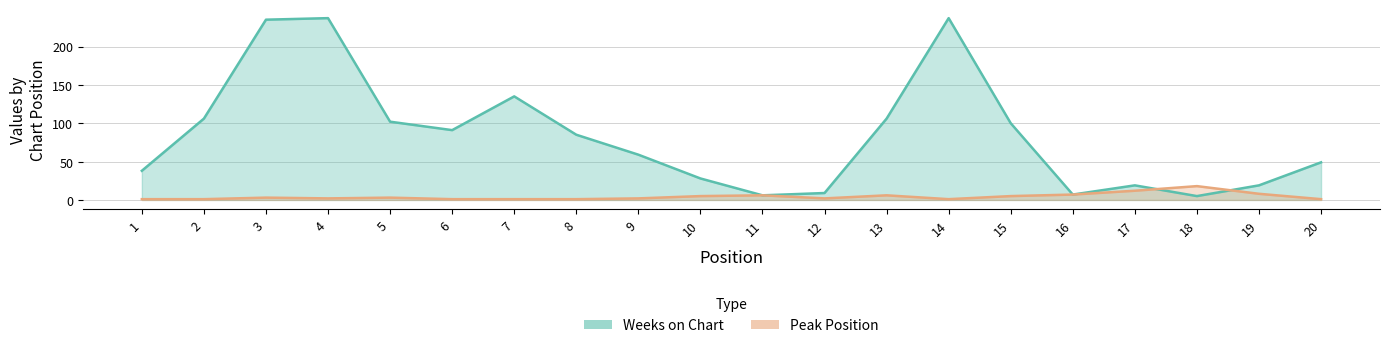

Where is Peak Position nearest to the value 9?

19